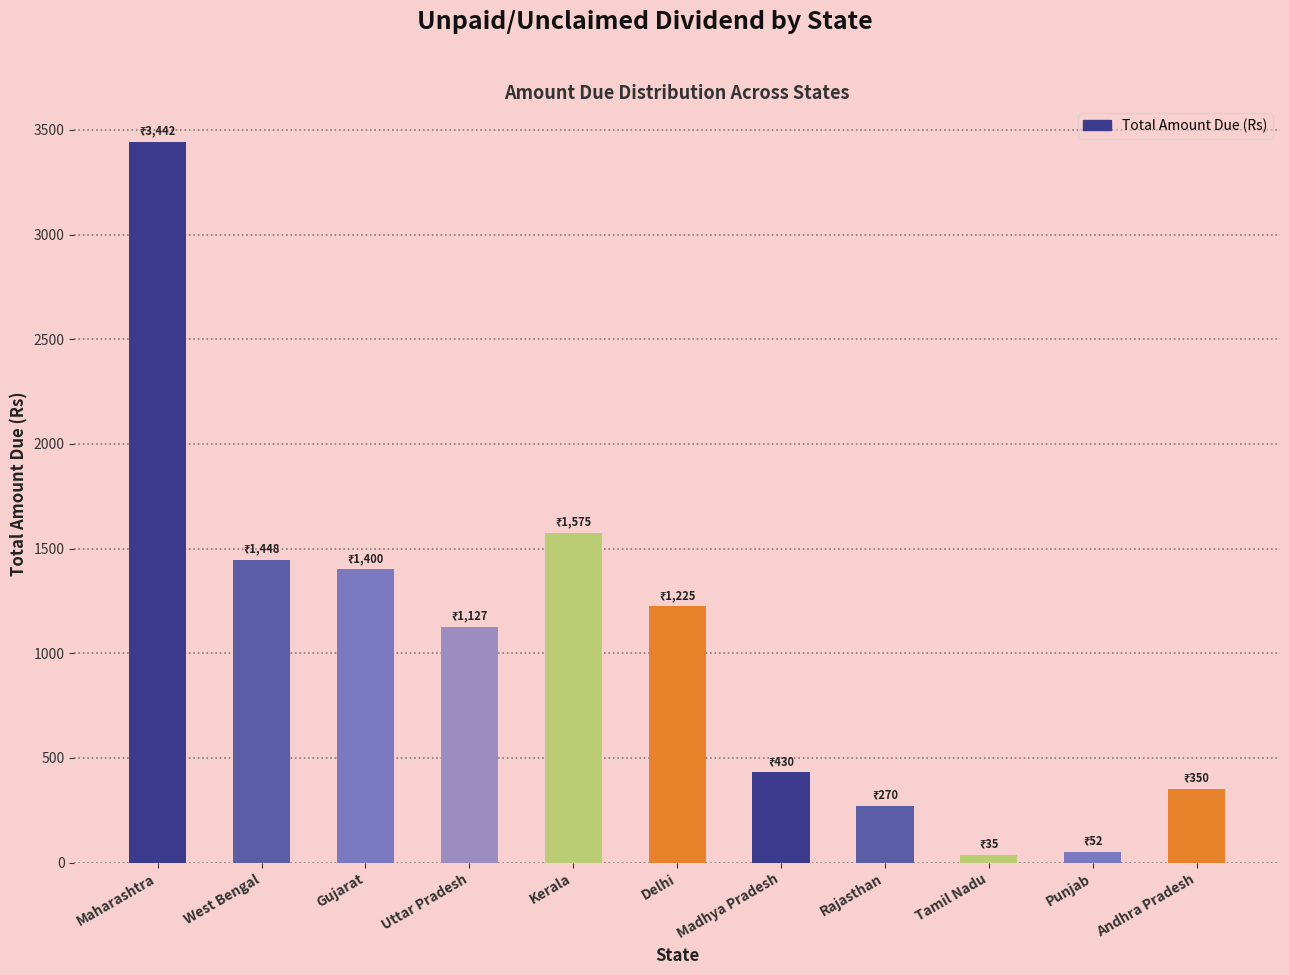

What is the sum of all values?

11354.5